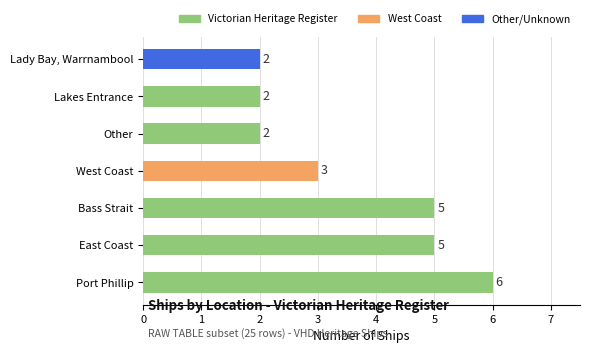

At which category does the chart reach its peak across all series?

Port Phillip